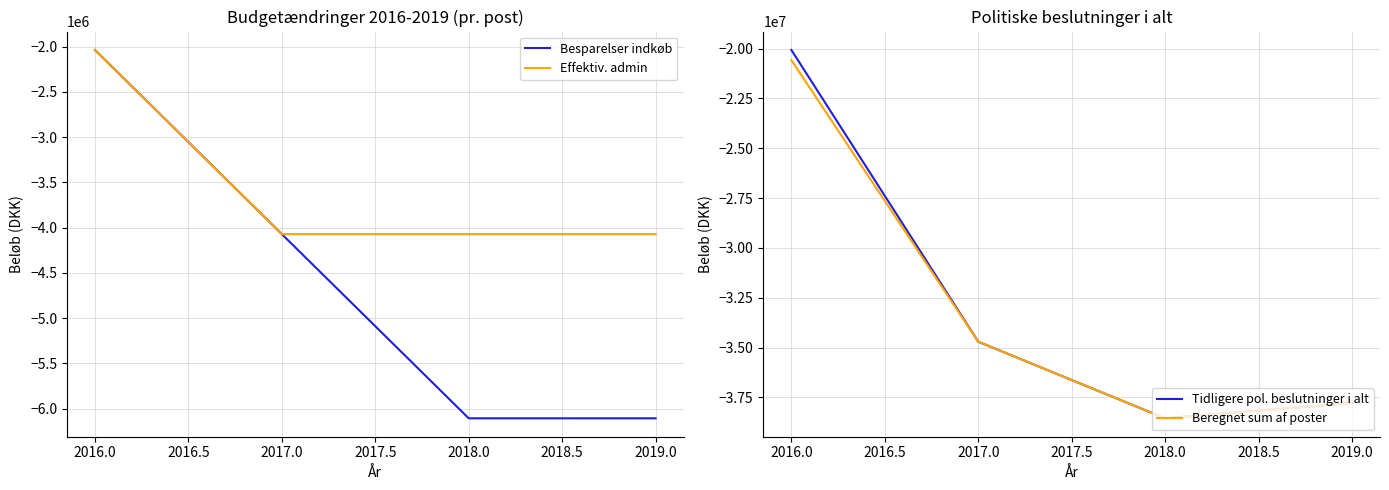

What is the minimum value for Besparelser indkøb?

-6107400